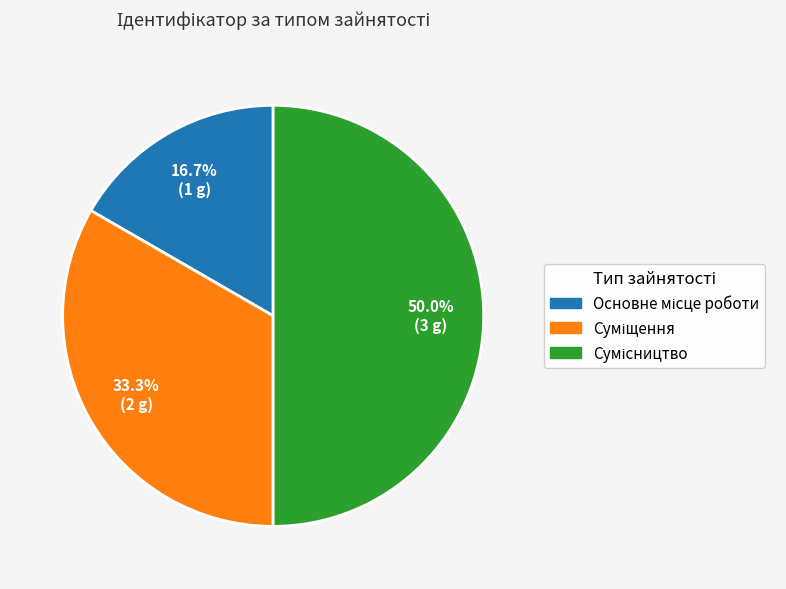

Is it true that Суміщення is 18% of the pie?

False